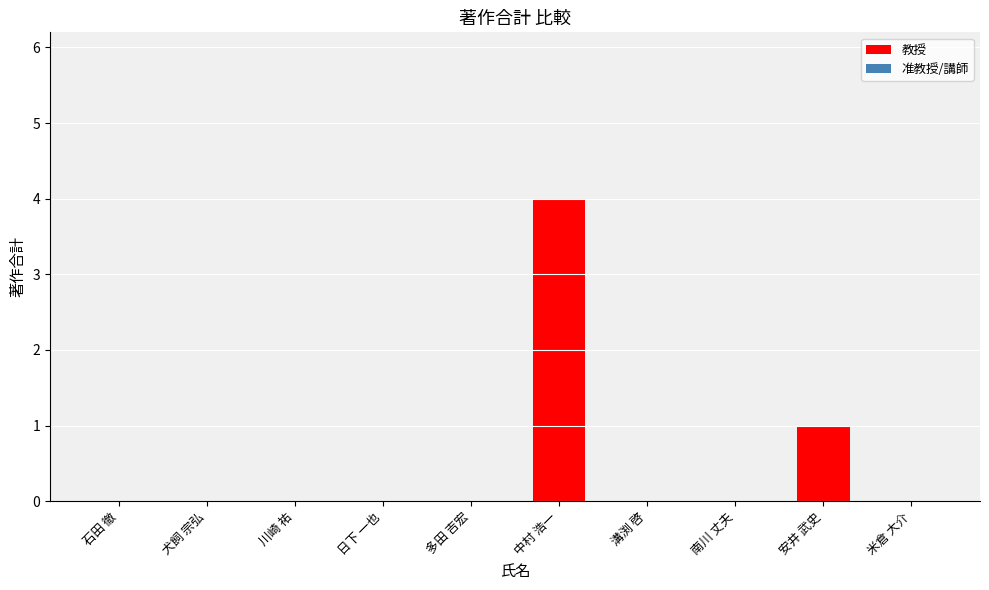

Reading left to right, what are all the values shown in this chart?

石田 徹=0	犬飼 宗弘=0	川崎 祐=0	日下 一也=0	多田 吉宏=0	中村 浩一=4	溝渕 啓=0	南川 丈夫=0	安井 武史=1	米倉 大介=0